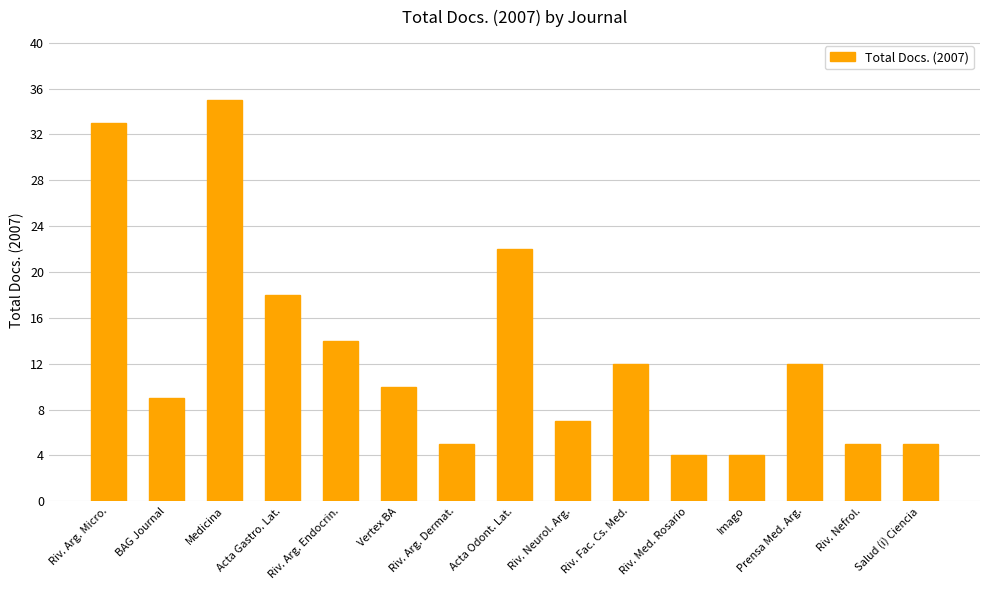

The value at Prensa Med. Arg. is 18. True or false?

False